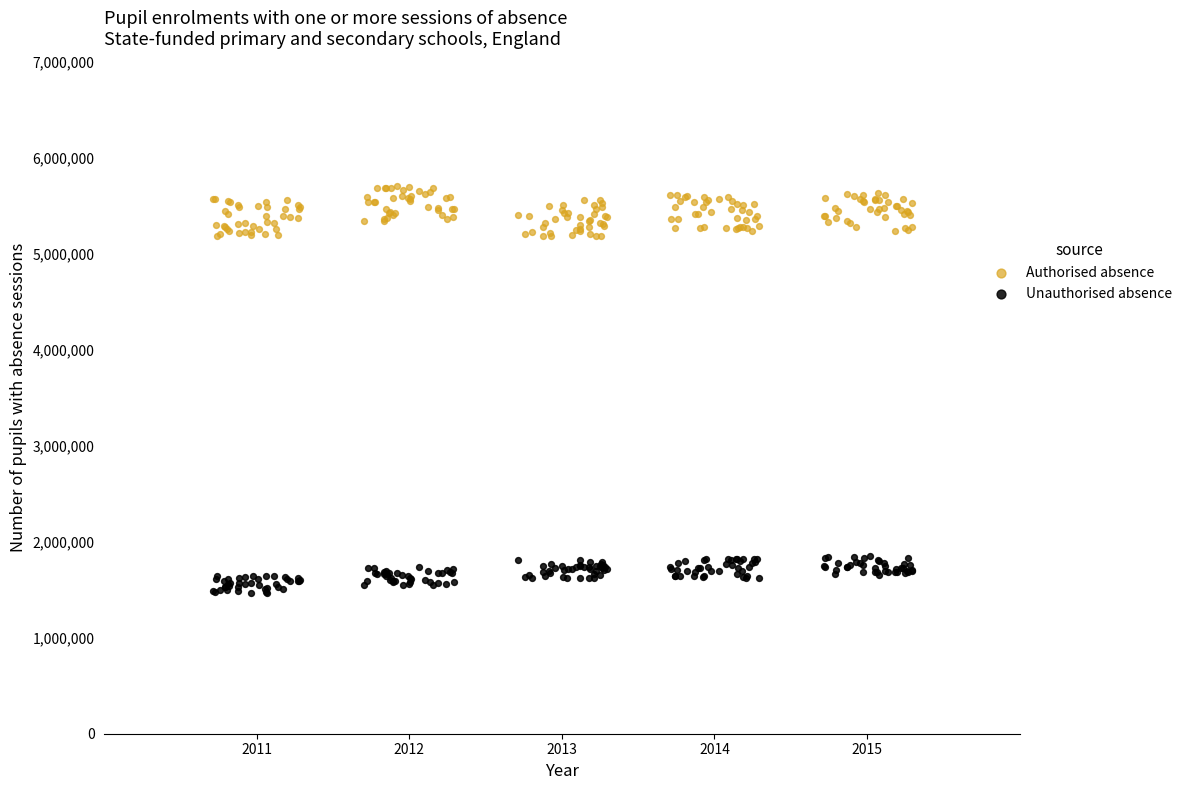

Across all data points, what is the range of X values (max minus min)?

4.6